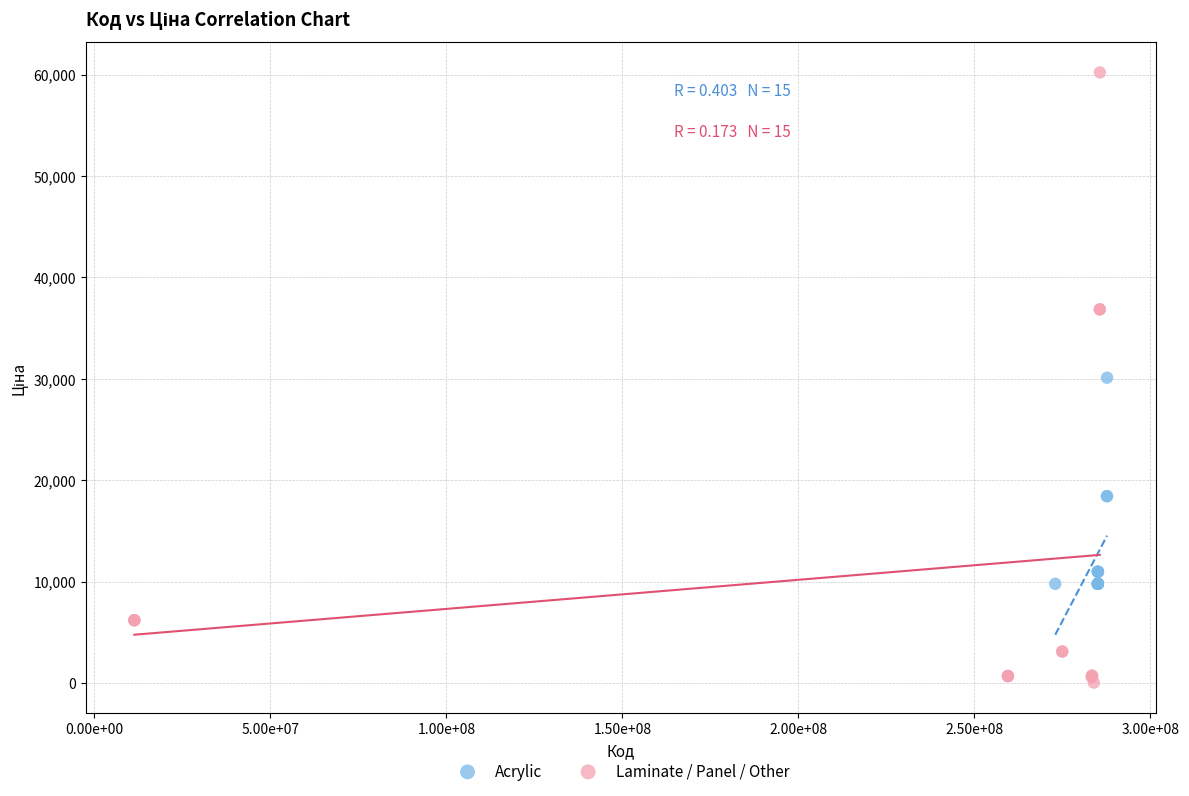

Which series reaches the maximum Y coordinate?

Laminate / Panel / Other